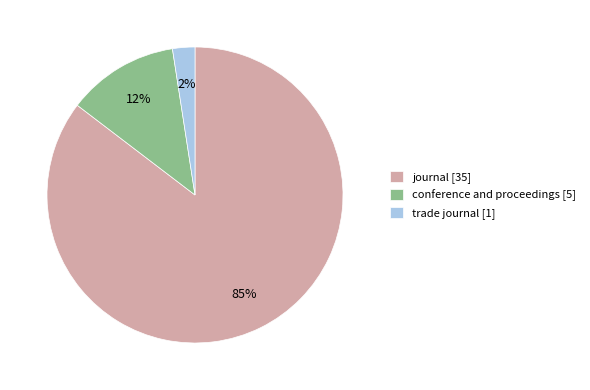

To the nearest percent, what is the combined percentage of conference and proceedings [5] and journal [35]?

98%